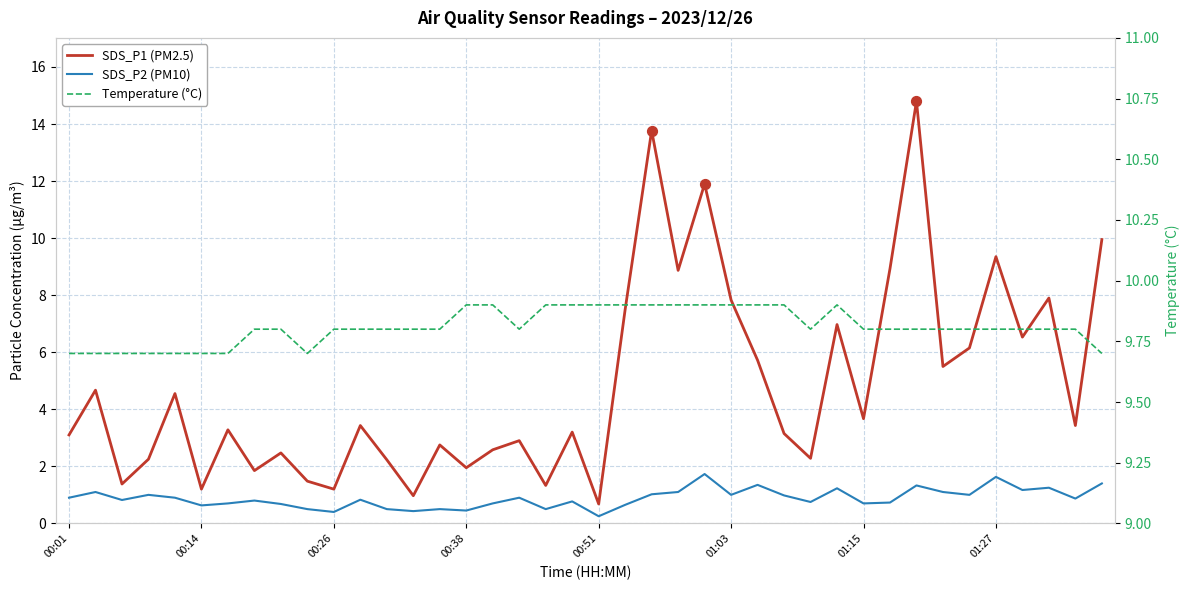

Which series reaches the minimum Y coordinate?

SDS_P2 (PM10)